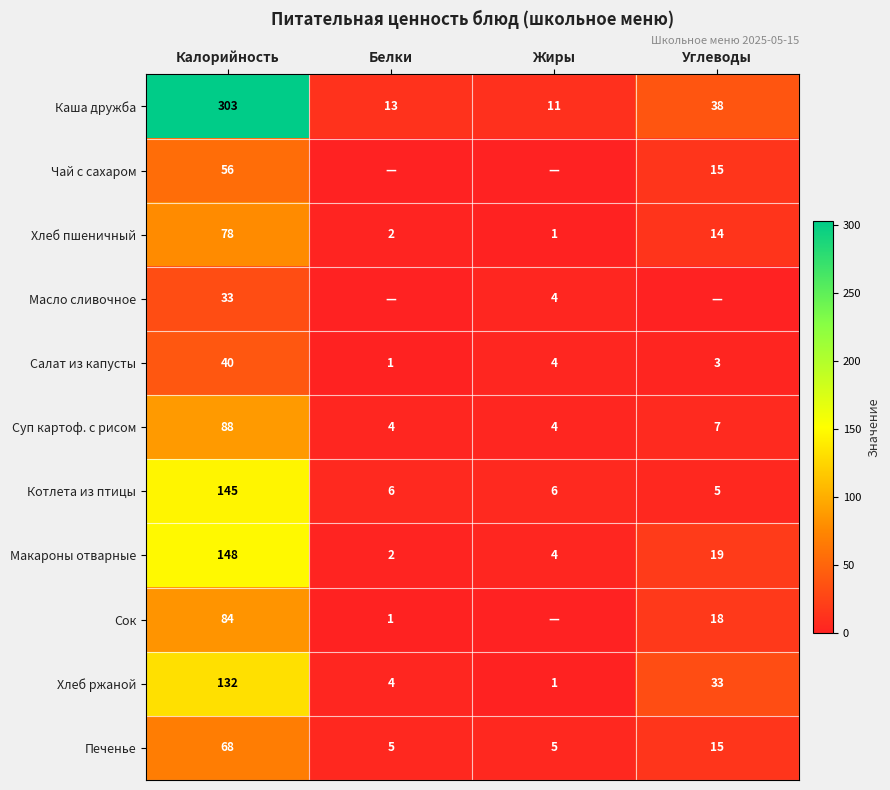

What is the spread (max minus min) of values at Жиры?

11